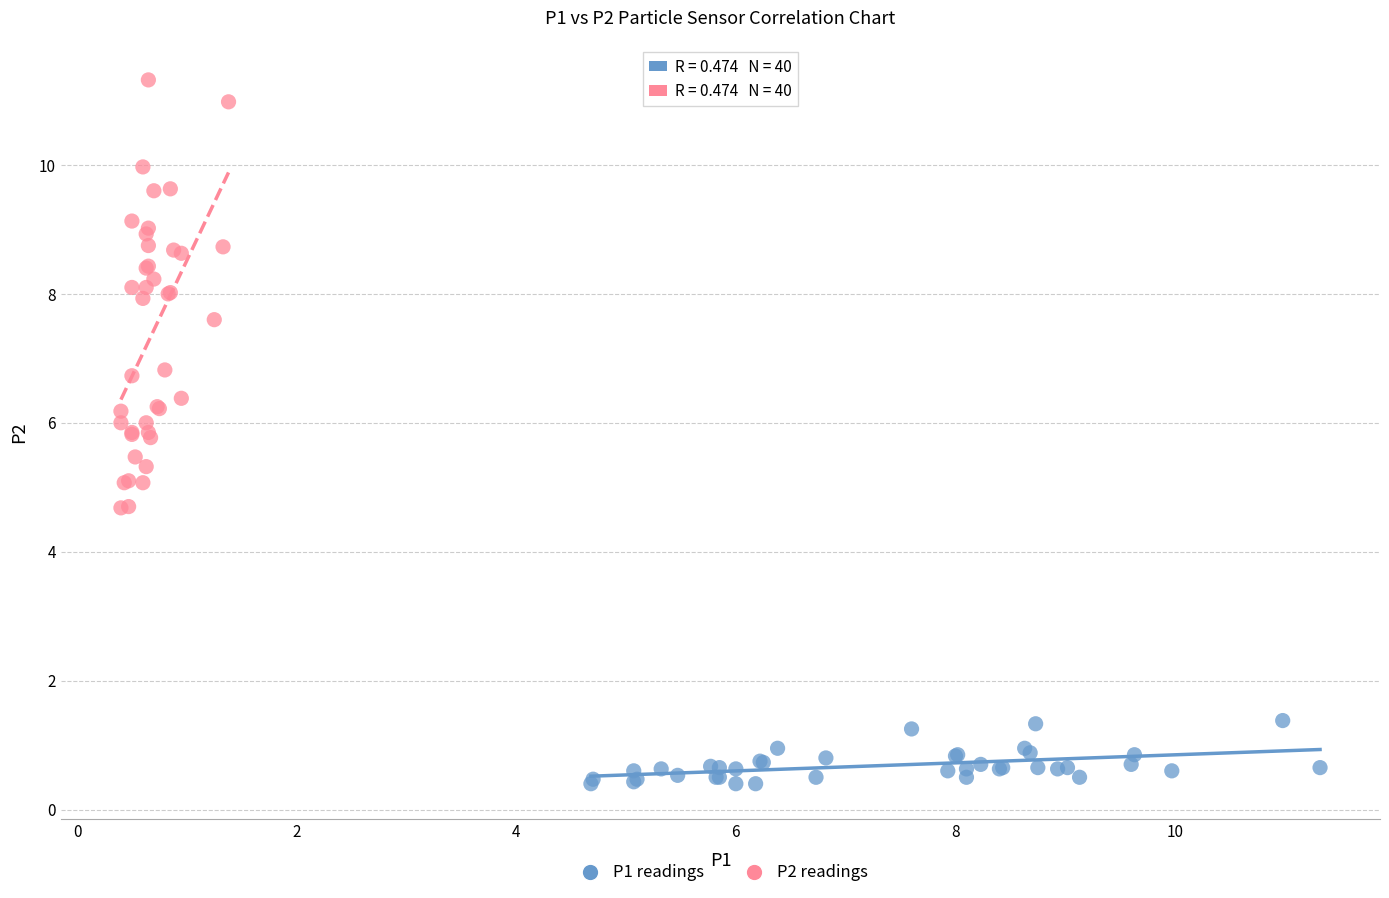

What are all the series names shown in the legend?

P1 readings, P2 readings